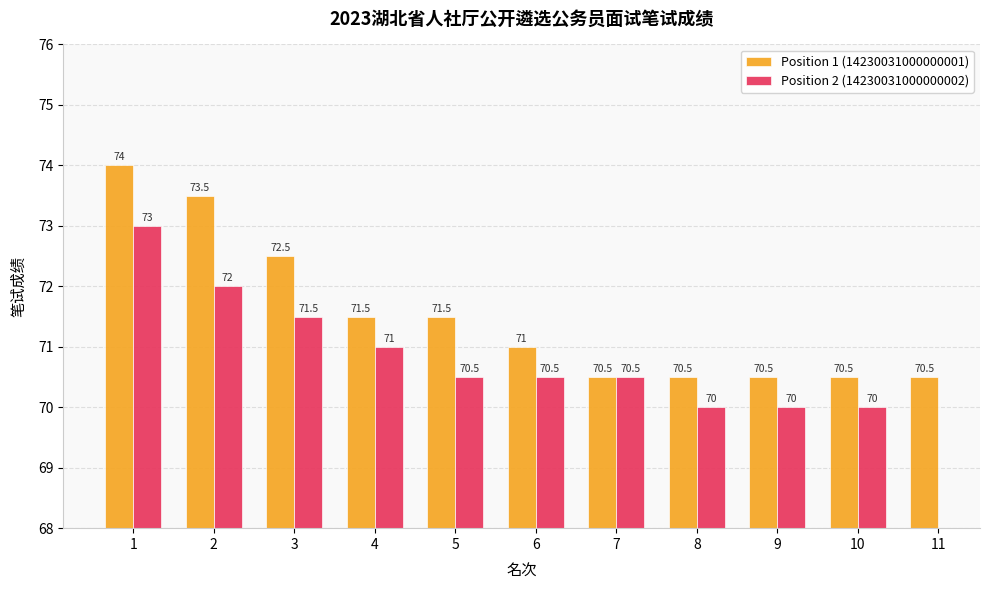

What is the sum of all Position 1 (14230031000000001) values?

786.5